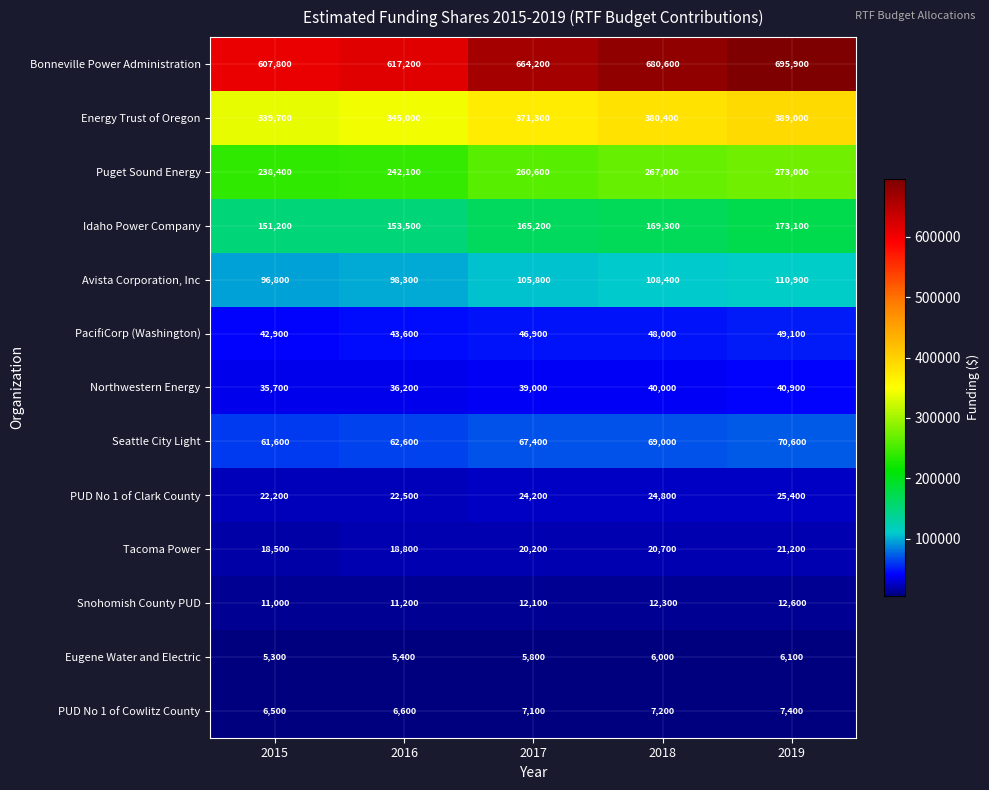

How many Snohomish County PUD values are between 11200 and 12300?

3